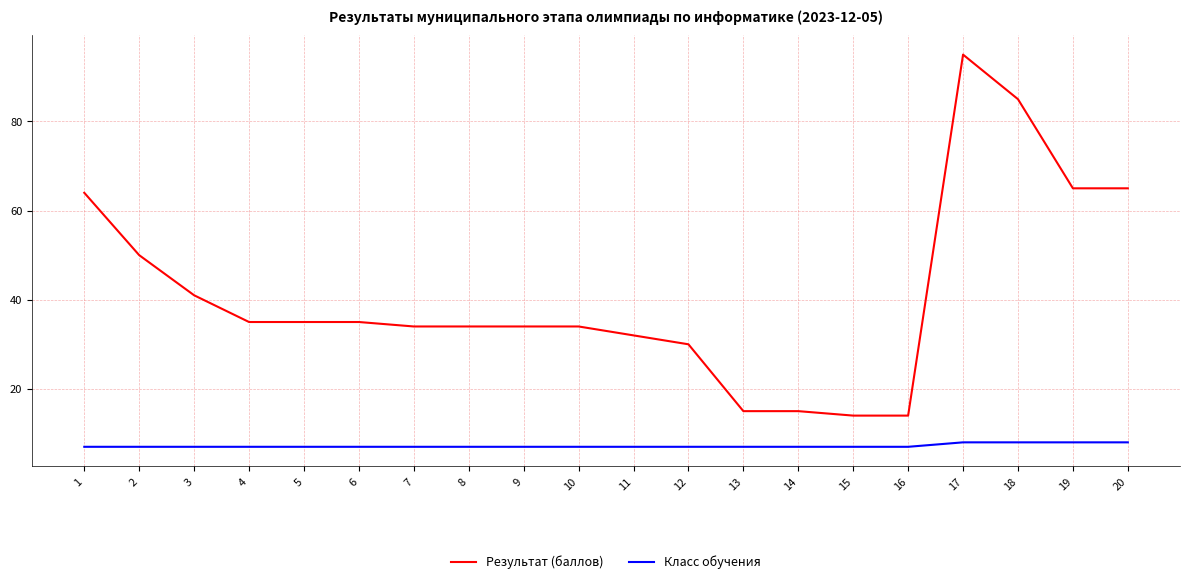

True or false: Результат (баллов) and Класс обучения intersect in this chart.

False